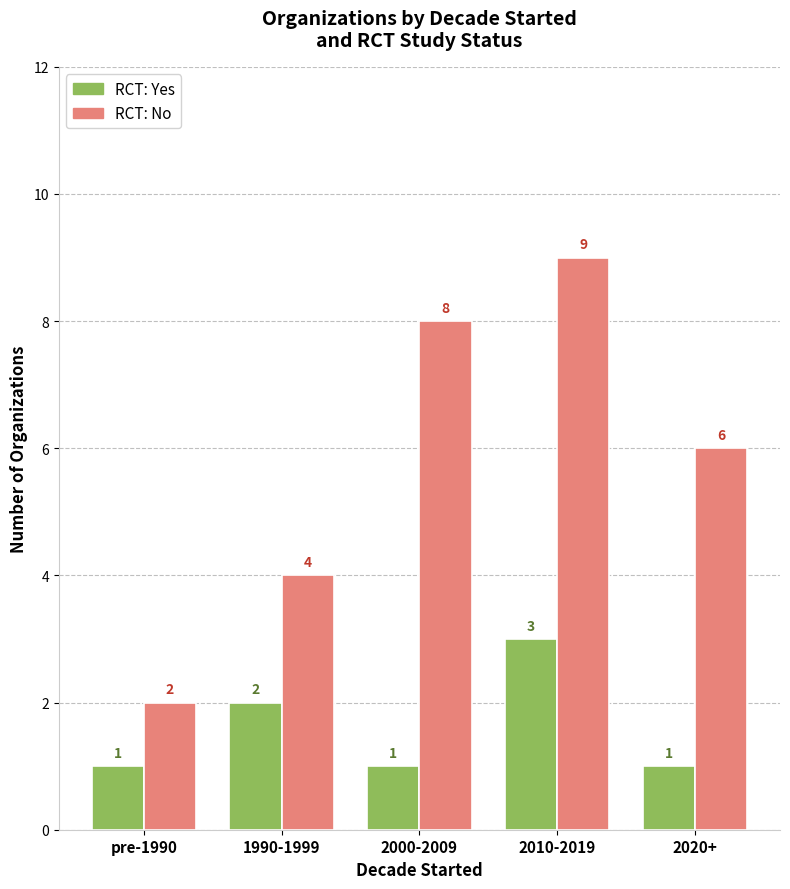

Where is RCT: Yes nearest to the value 2?

1990-1999